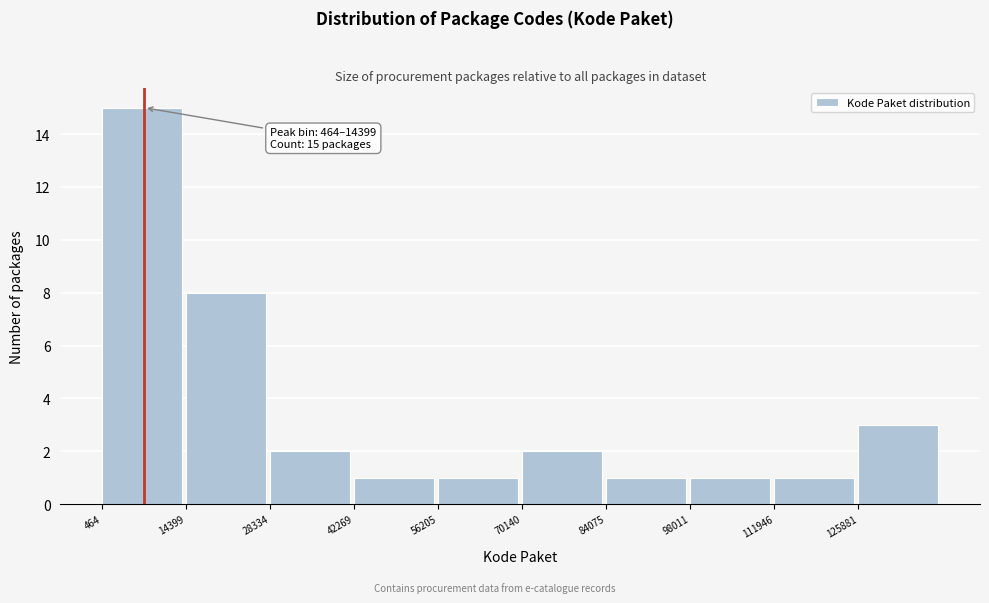

Which range on the x-axis has the tallest bar?

0 to 14000